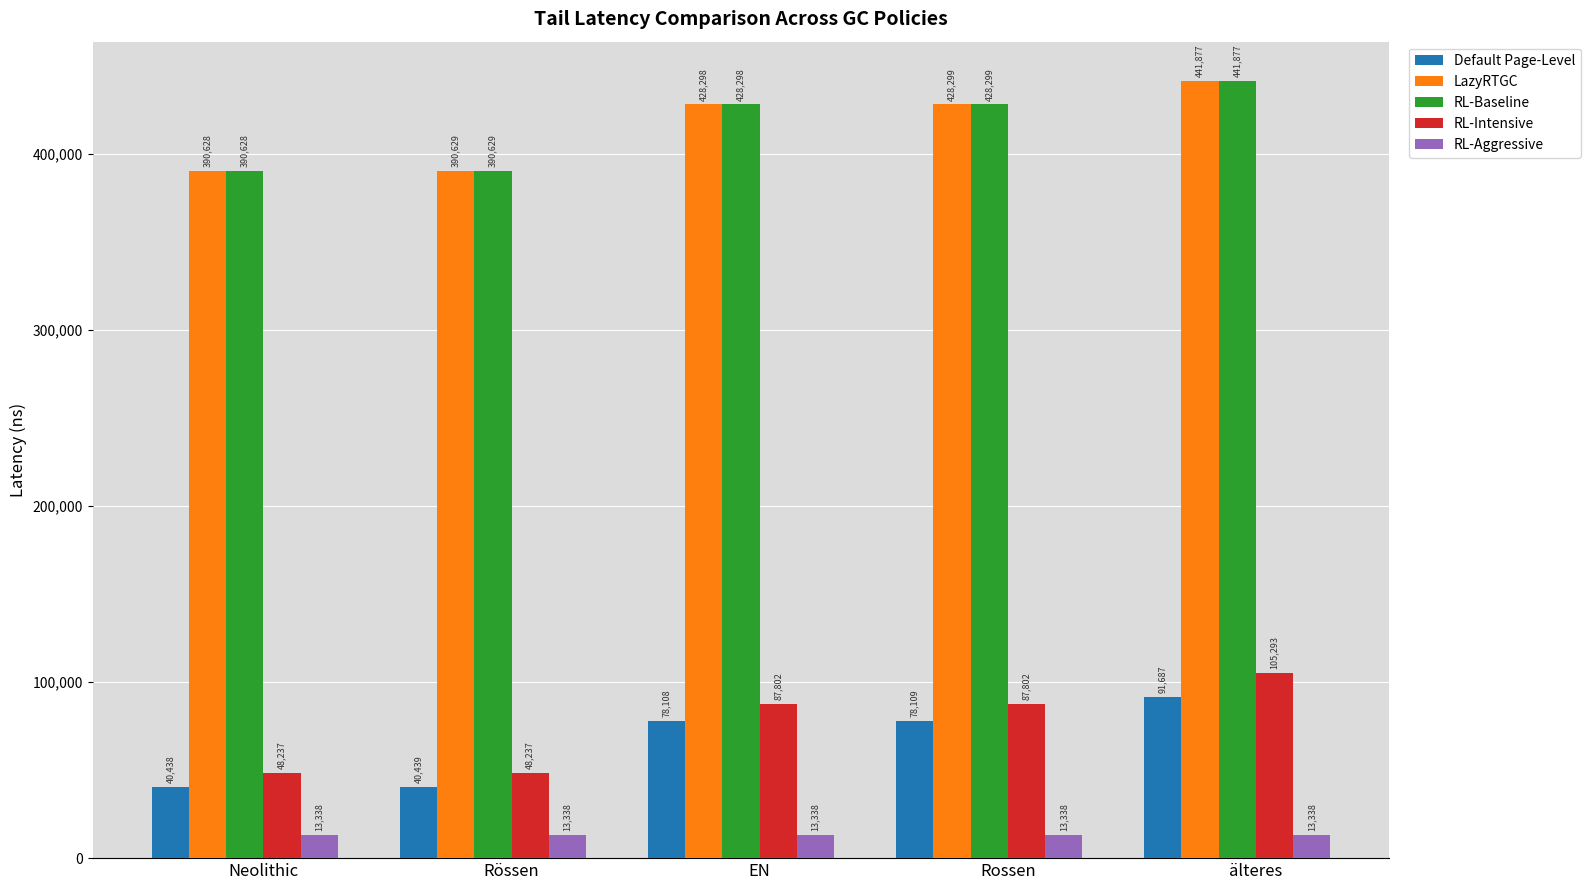

Reading left to right, list all the values displayed in this chart.

Default Page-Level: 40438	40439	78108	78109	91687
LazyRTGC: 390628	390629	428298	428299	441877
RL-Baseline: 390628	390629	428298	428299	441877
RL-Intensive: 48237	48237	87802	87802	105293
RL-Aggressive: 13338	13338	13338	13338	13338